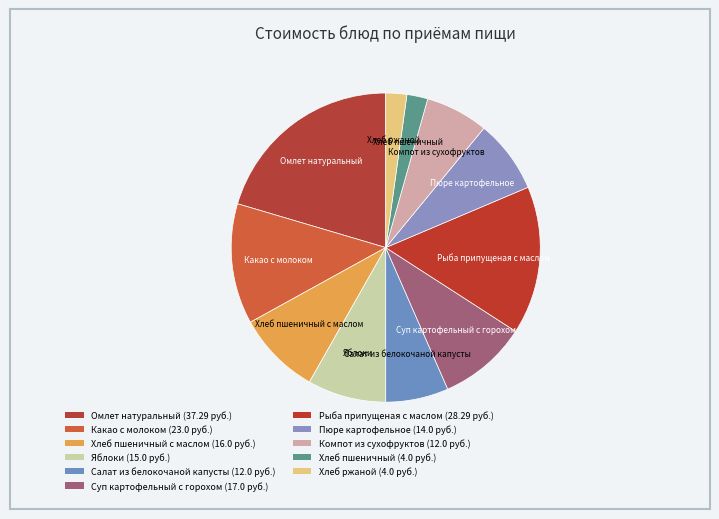

How many segments does this pie chart have?

11